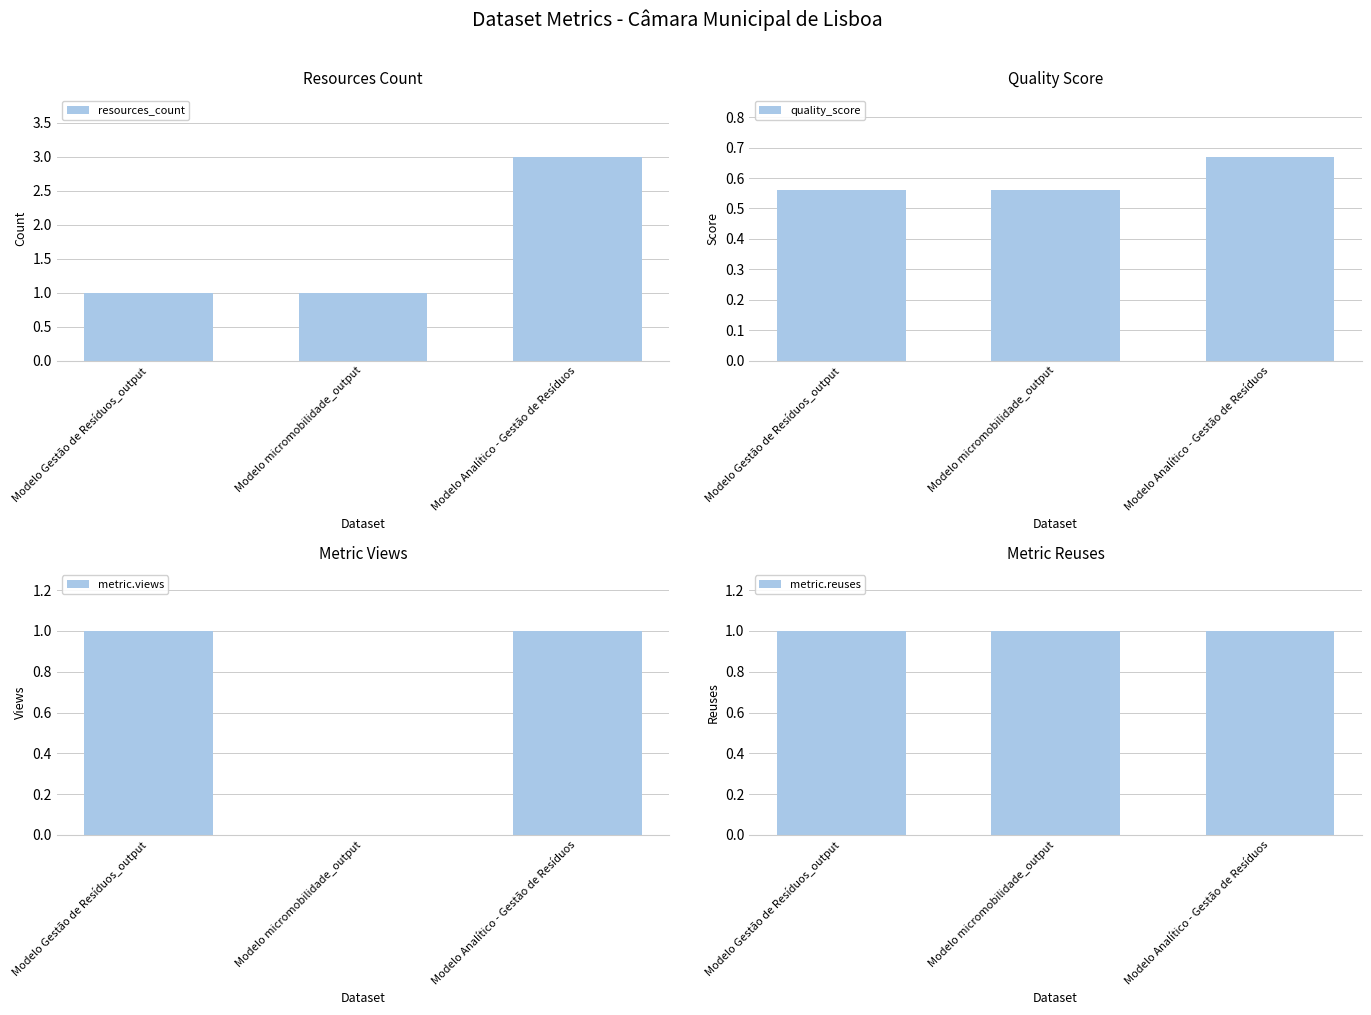

The metric.reuses series shows 0.4 at Modelo micromobilidade_output. True or false?

False